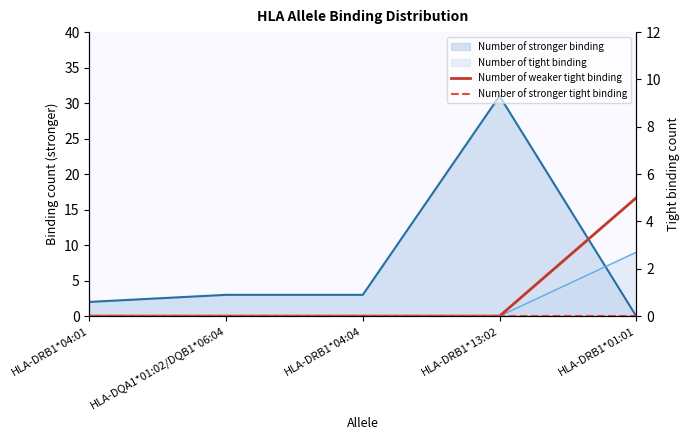

True or false: Number of weaker tight binding has more than 1 interior local peaks.

False